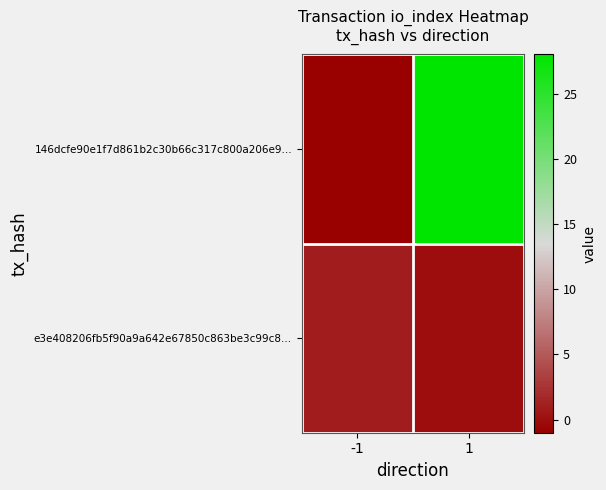

What is the difference between the highest and lowest values at -1?

2